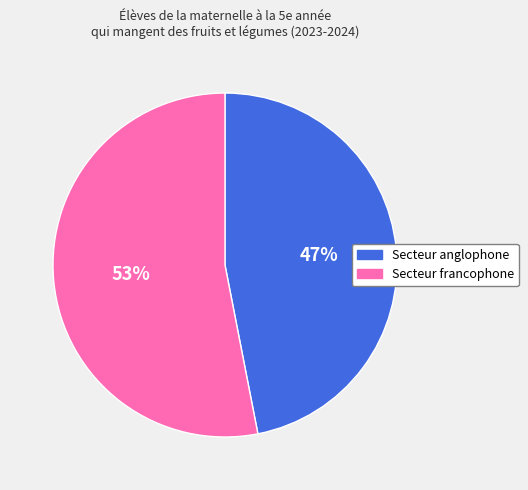

Rank the categories by value from lowest to highest.

Secteur anglophone, Secteur francophone